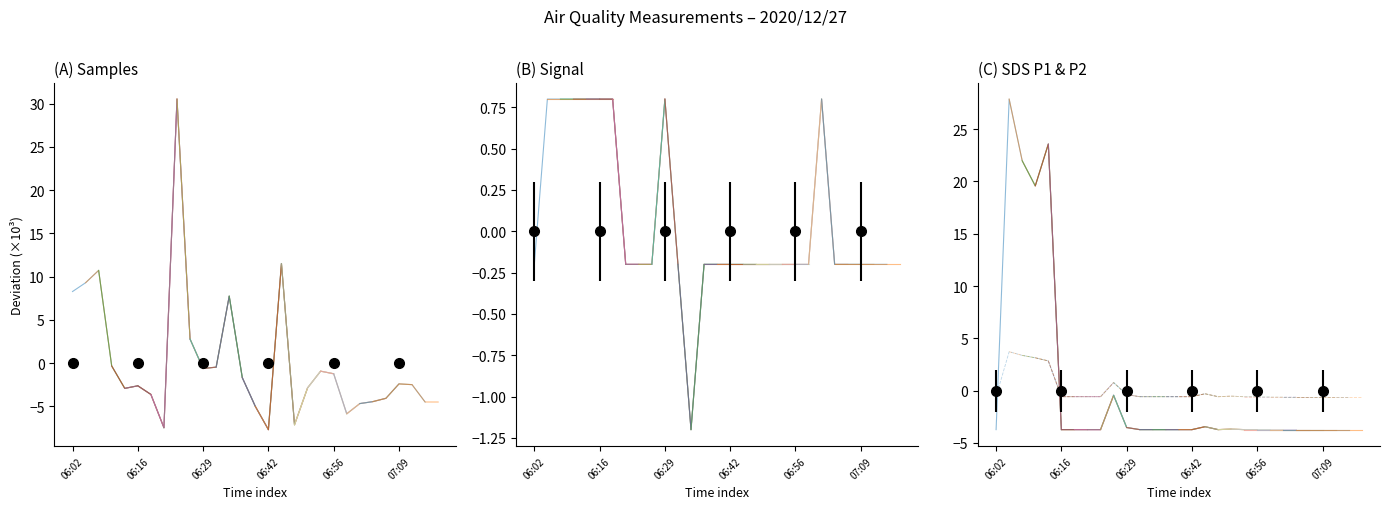

Read the Signal value at 06:29.

0.8